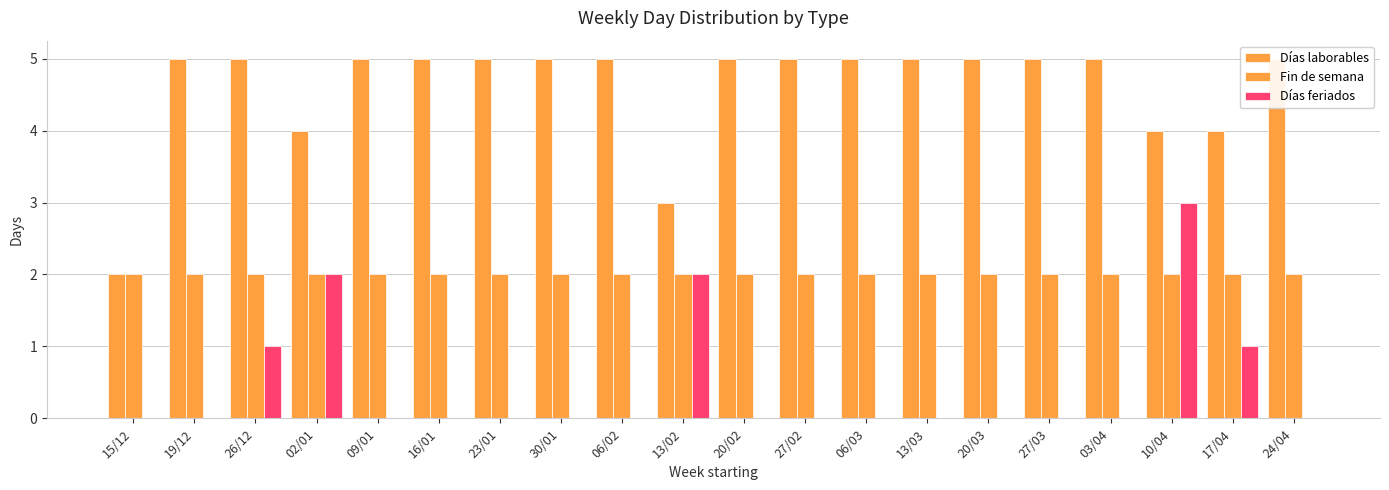

What is the difference between the highest and lowest values at 13/03?

5